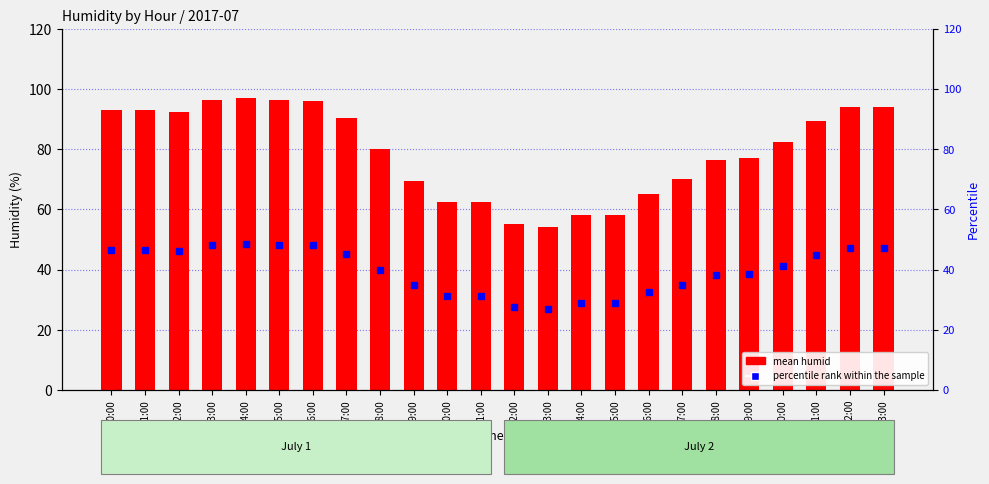

What is the label of the 10th bar from the right?

14:00